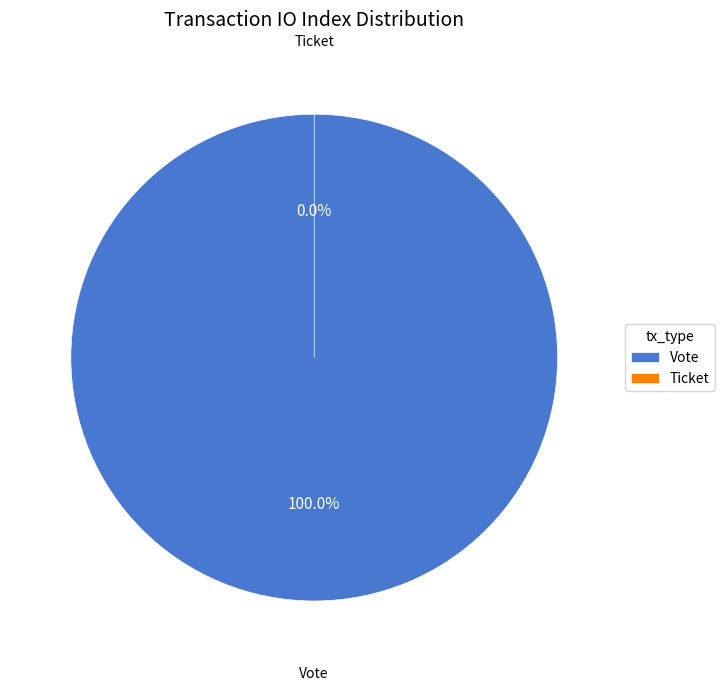

What is the largest slice in the pie chart?

Vote